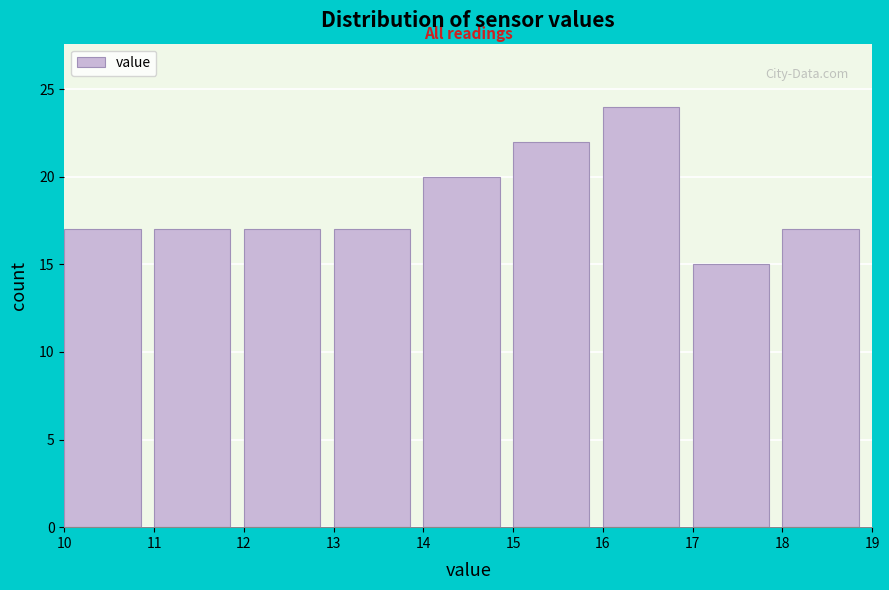

Reading left to right, transcribe this chart: for each bar, give the range it covers on the x-axis and its height. The values are not printed on the chart, so give them approximately, as read against the axis.

10 to 11: 17
11 to 12: 17
12 to 13: 17
13 to 14: 17
14 to 15: 20
15 to 16: 22
16 to 17: 24
17 to 18: 15
18 to 19: 17